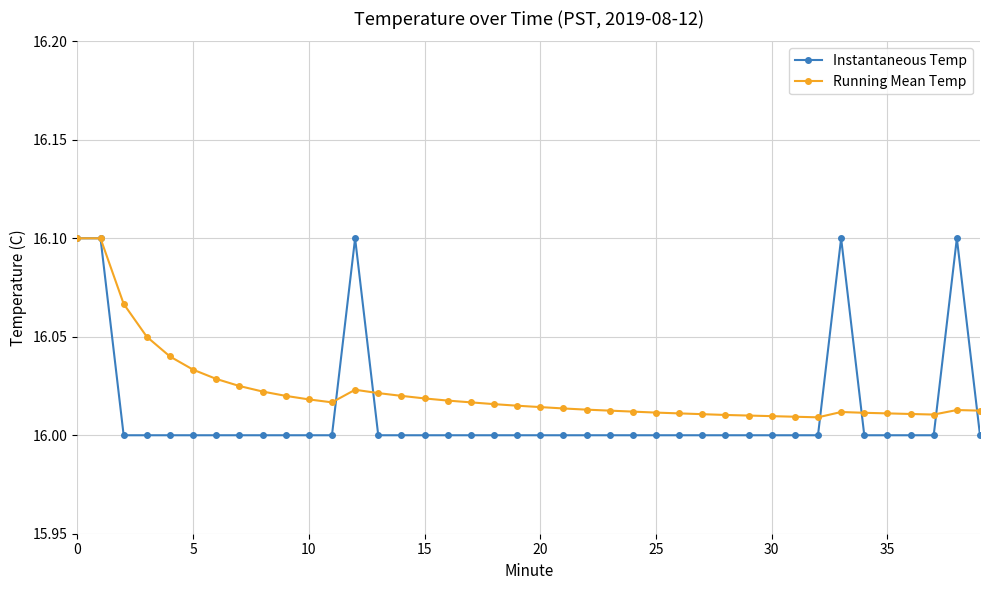

True or false: Instantaneous Temp has more than 0 interior local peaks.

True